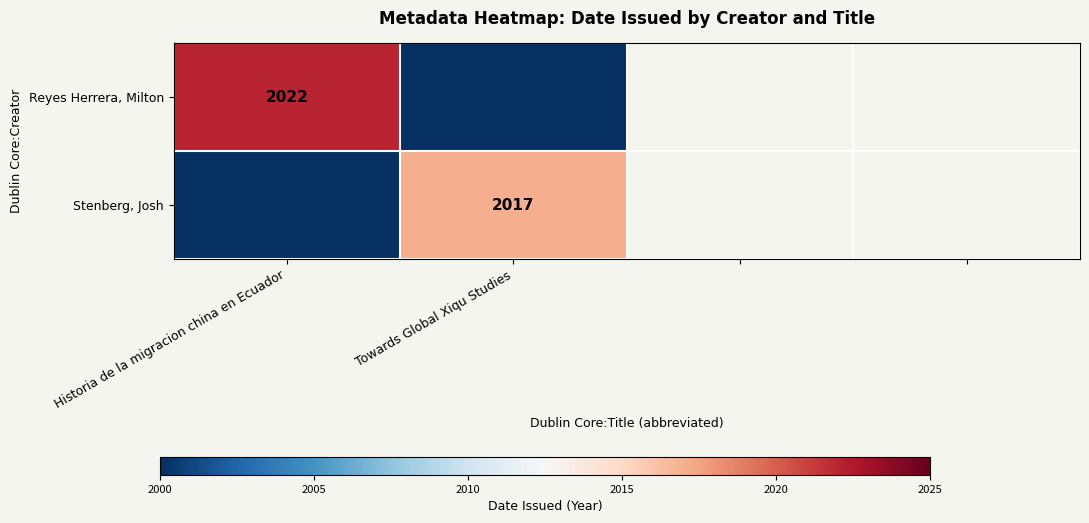

The Reyes Herrera, Milton series shows 3173 at Historia de la migracion china en Ecuador. True or false?

False